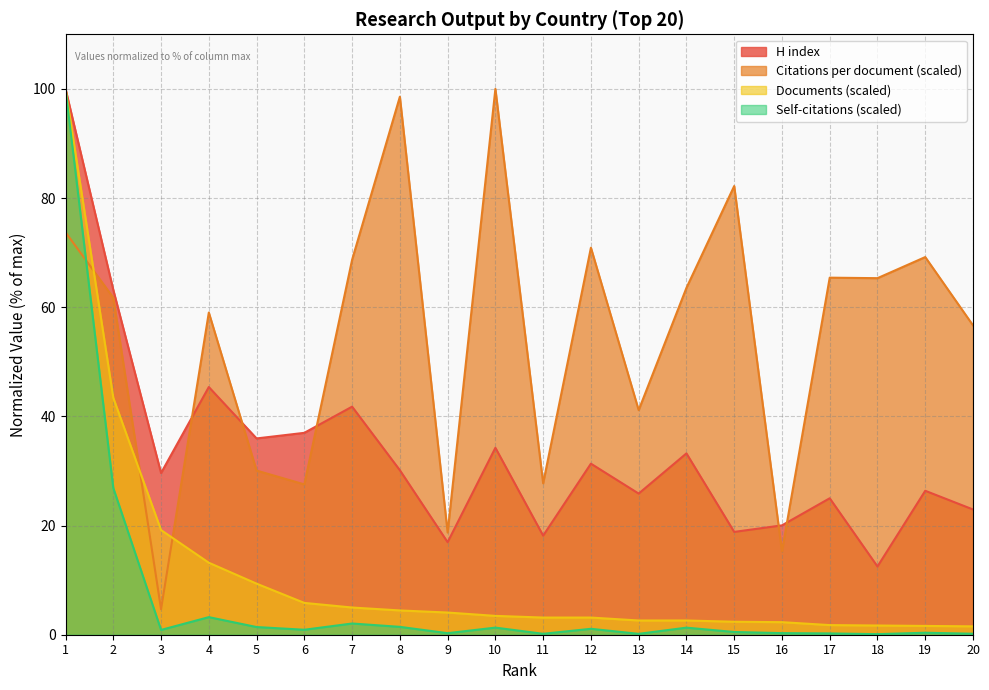

True or false: Documents and Citations per document intersect in this chart.

True